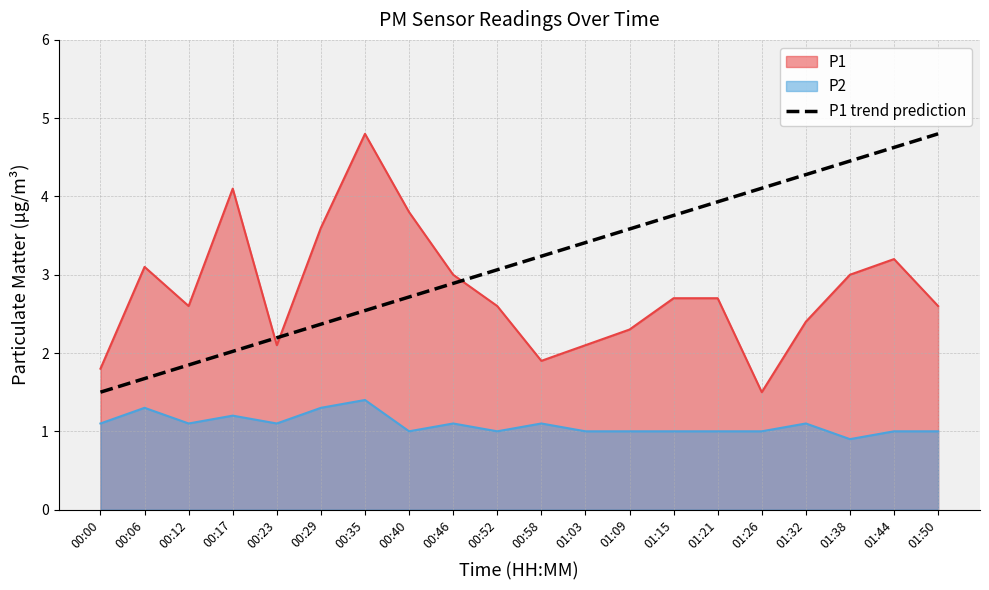

At which label does P1 trend prediction reach its minimum?

00:00